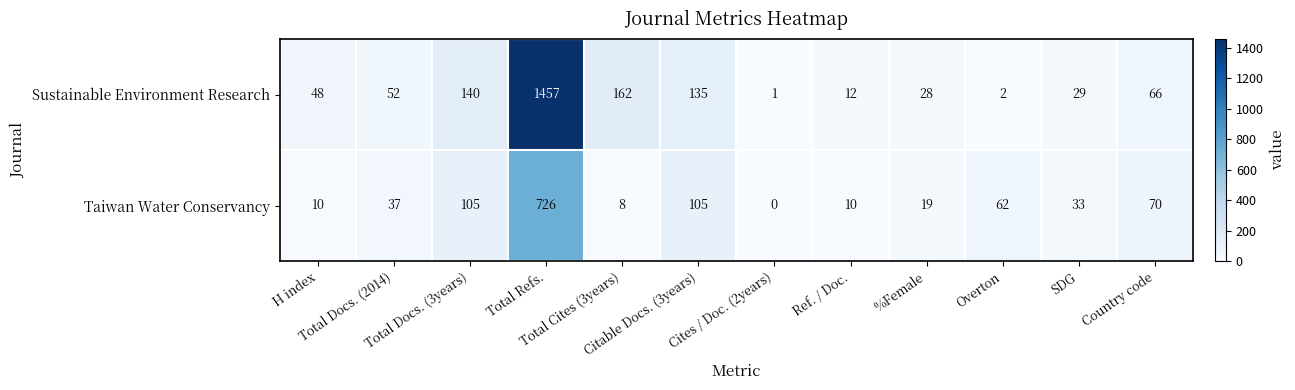

List the series in order of their peak value, highest first.

Sustainable Environment Research, Taiwan Water Conservancy